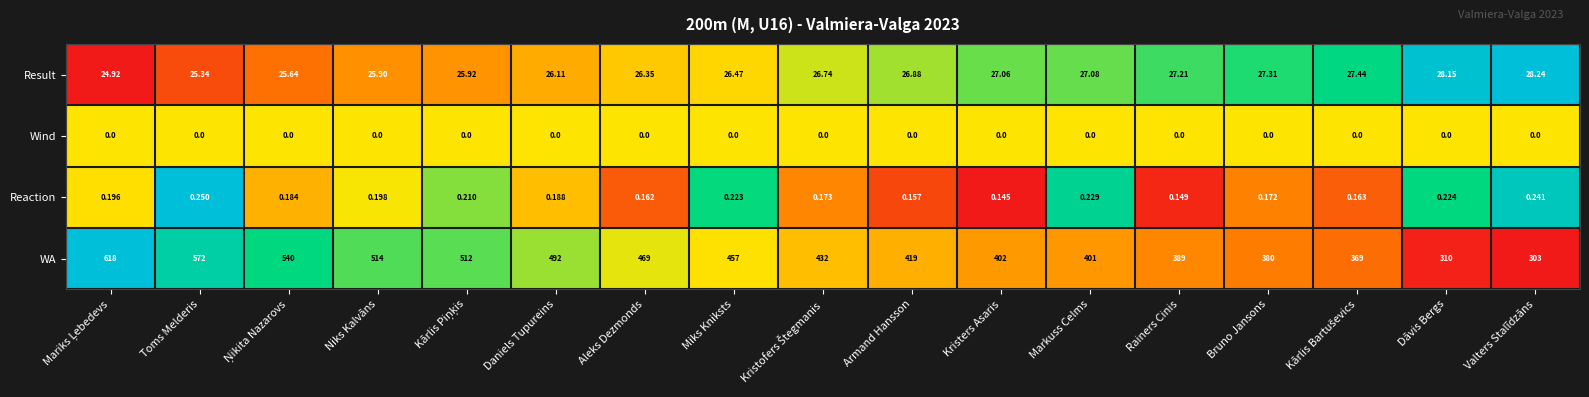

What is the total value across all series at Valters Stalīdzāns?

331.5